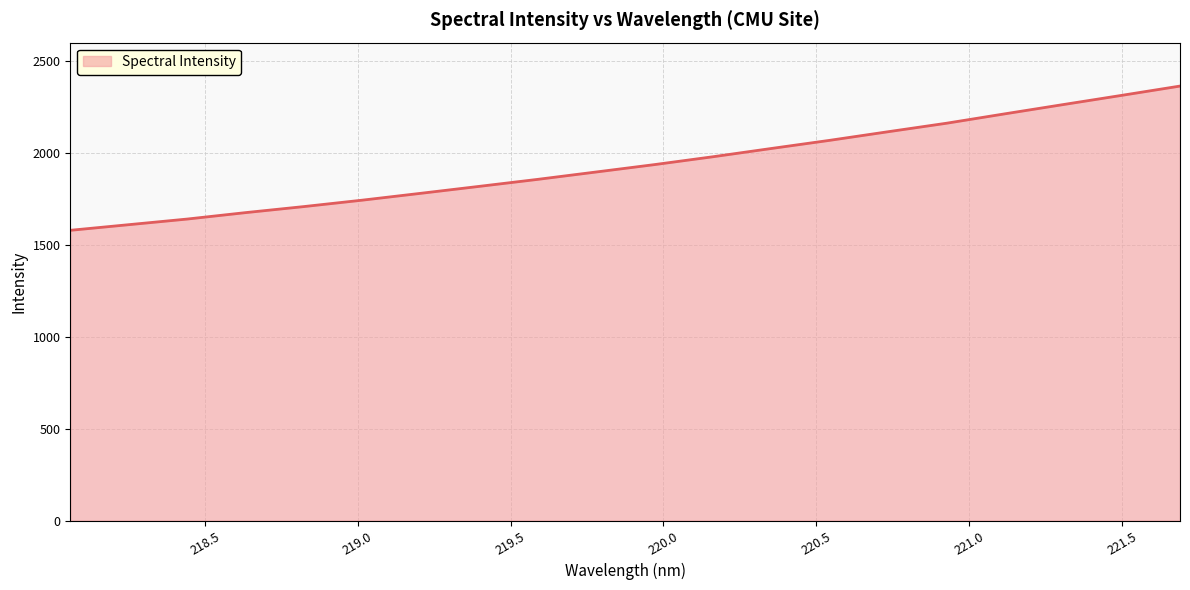

What is the minimum value shown in the chart?

1580.6